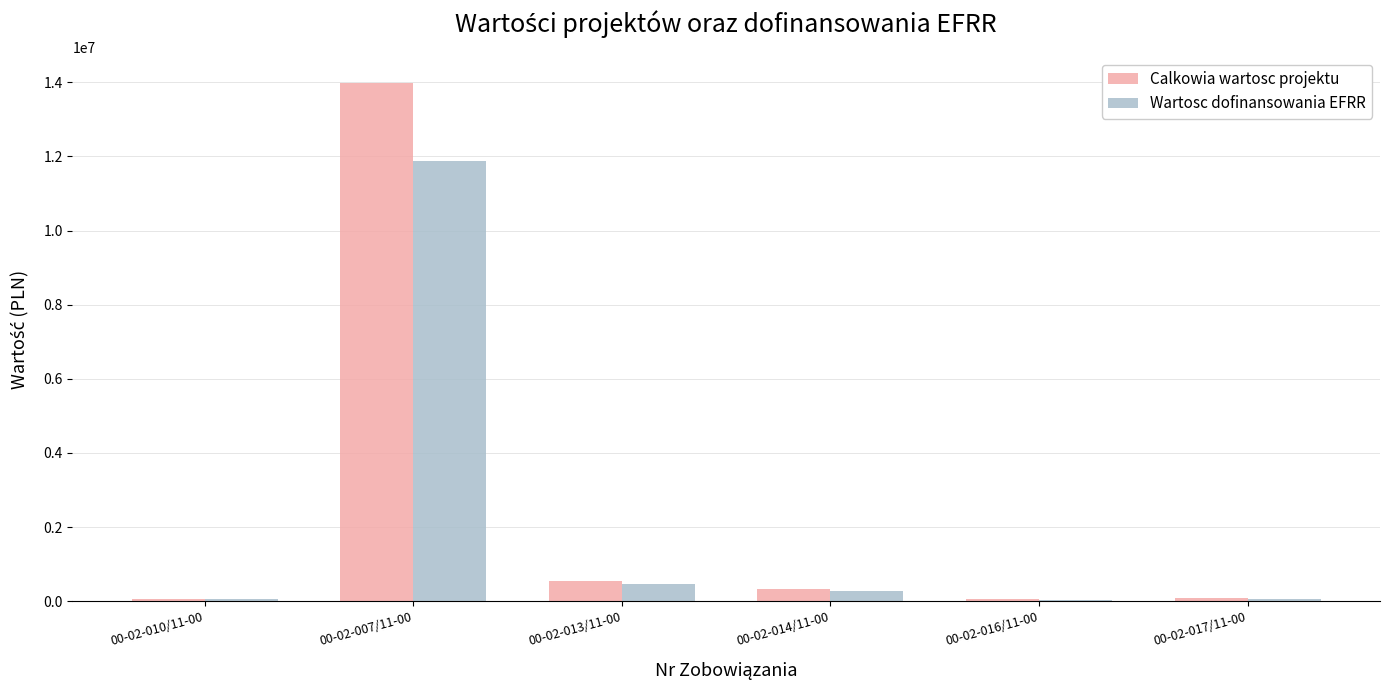

The Wartosc dofinansowania EFRR series shows 59996.4 at 00-02-010/11-00. True or false?

True